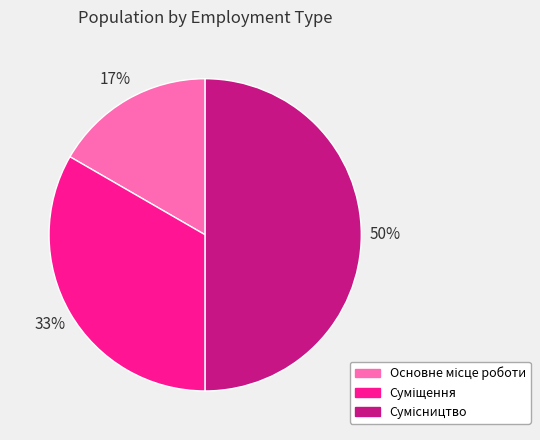

To the nearest percent, what is the average slice percentage?

33%